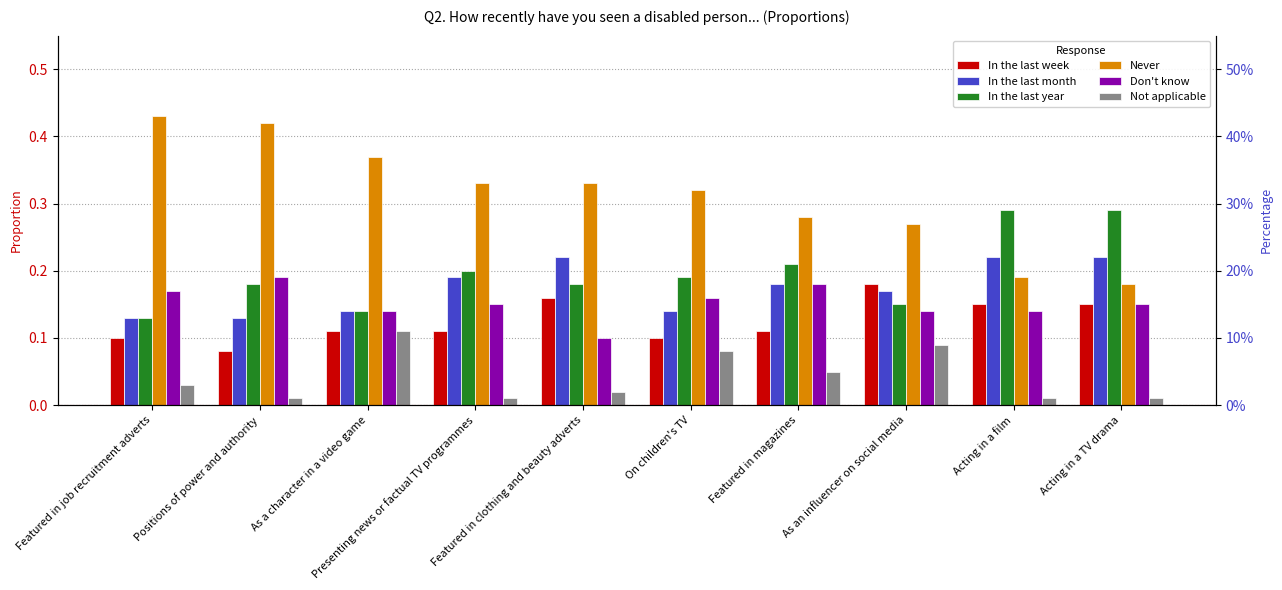

Rank the series at Featured in clothing and beauty adverts from lowest to highest value.

Not applicable, Don't know, In the last week, In the last year, In the last month, Never